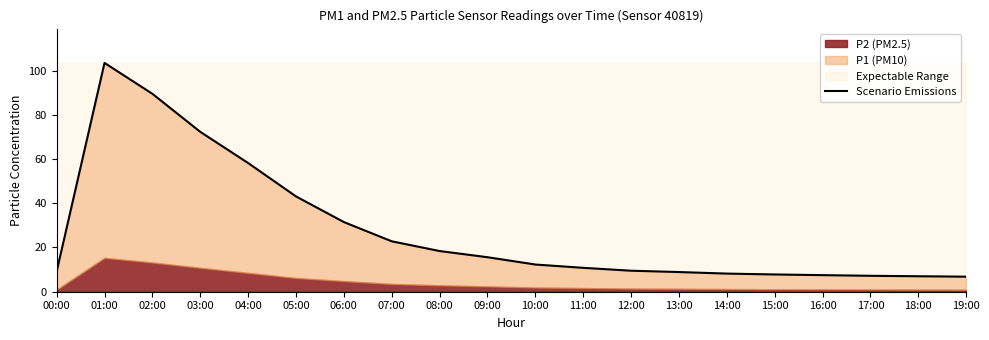

What is the sum of the values at 18:00 and 02:00?

96.5